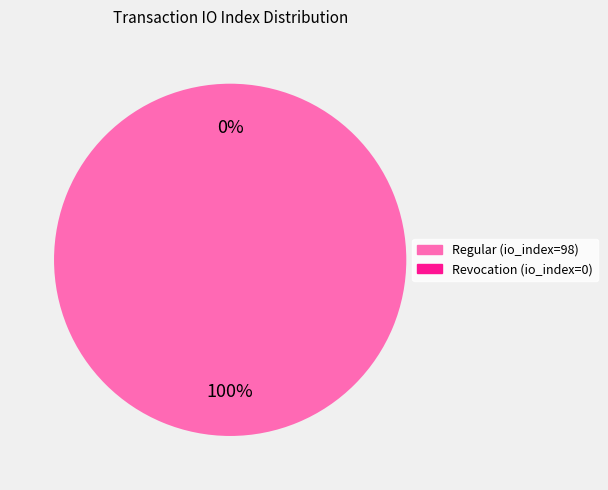

What is the change in value from Regular (io_index=98) to Revocation (io_index=0)?

-98